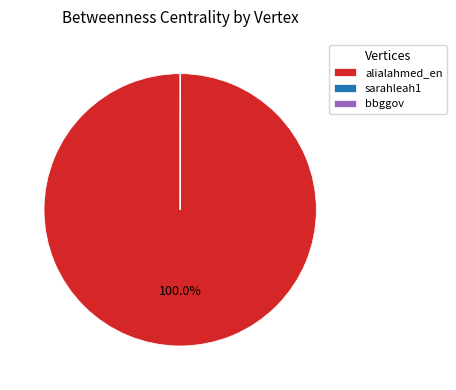

Does any single category account for the majority?

Yes